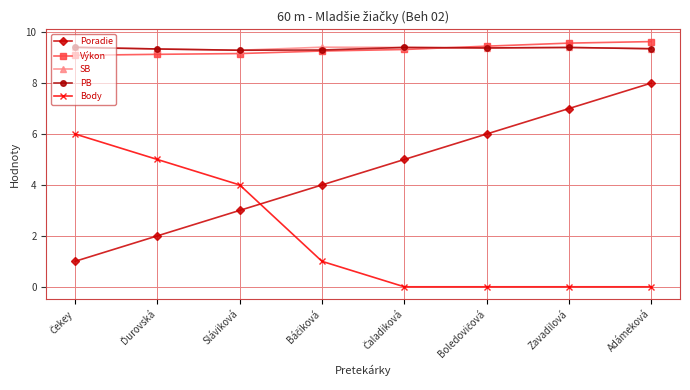

Which series has the widest spread of values?

Poradie